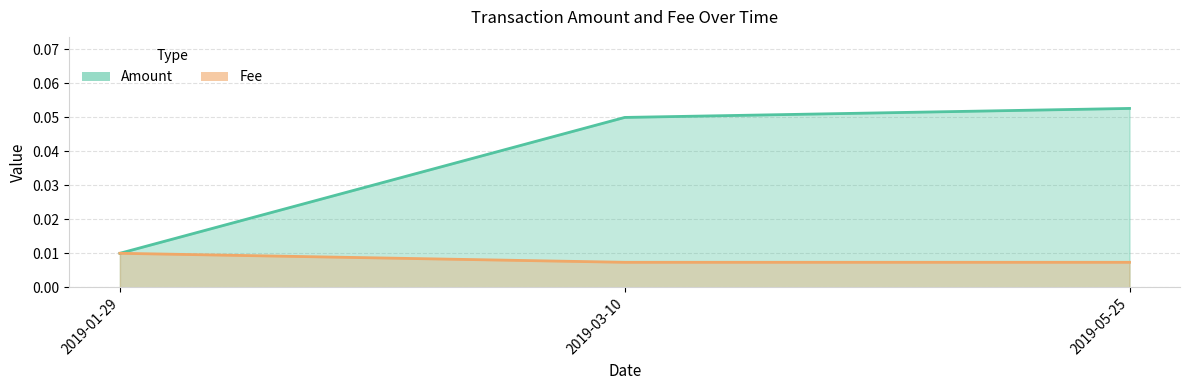

Reading left to right, list all the values displayed in this chart.

Amount: 0.0	0.1	0.1
Fee: 0.0	0.0	0.0